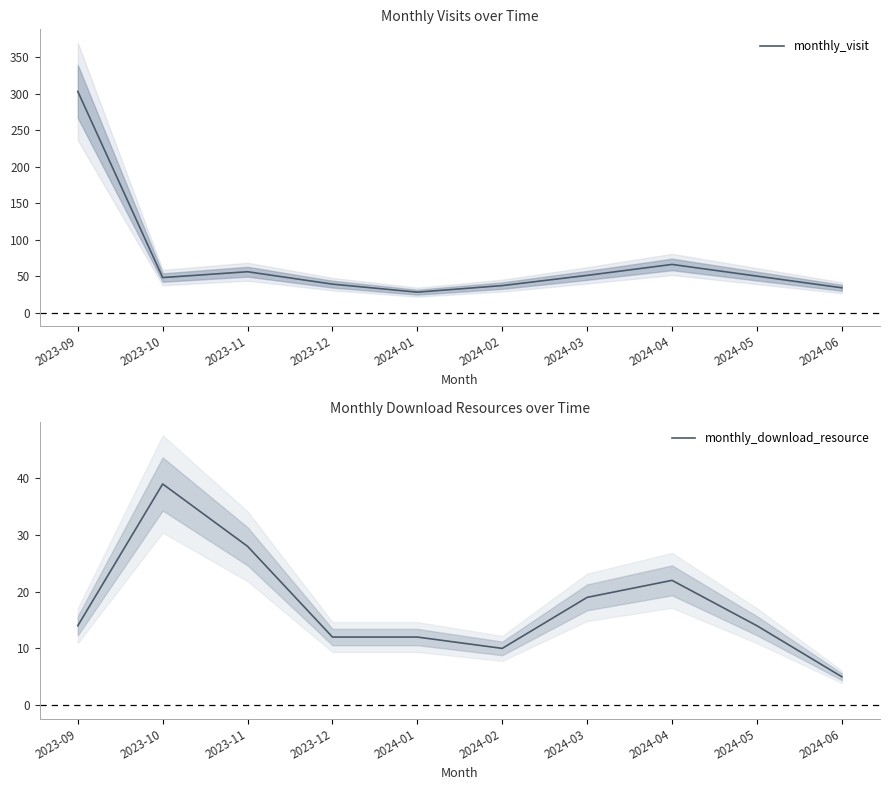

How many values in the monthly_visit series are below 50?

5